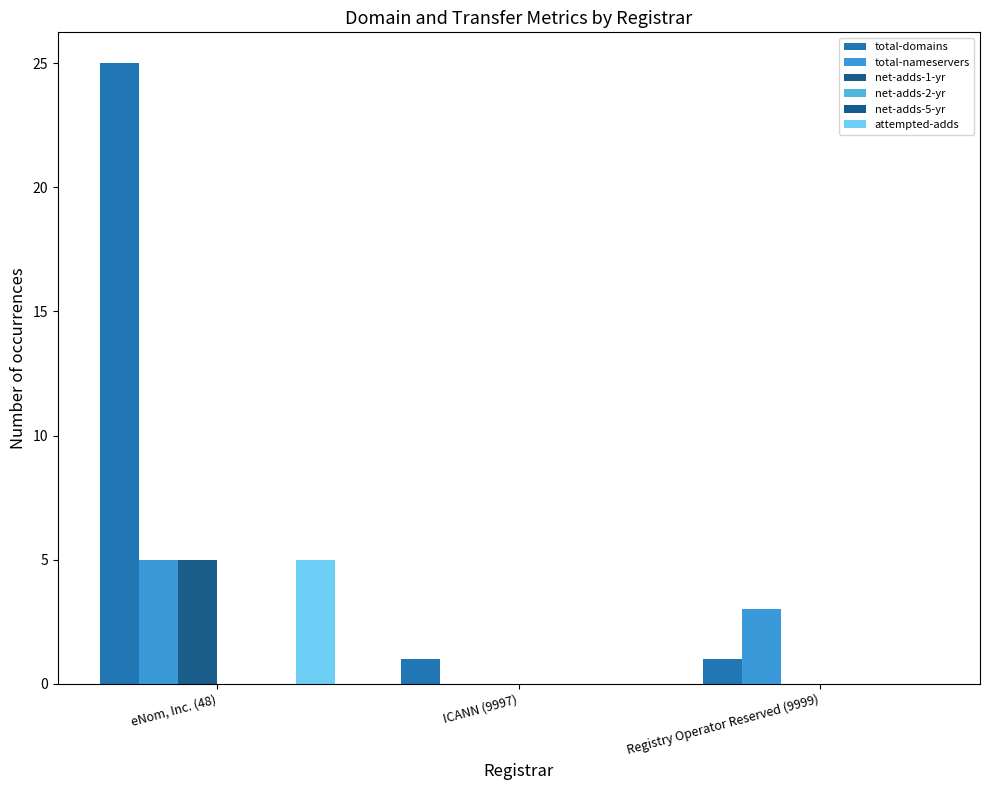

How many distinct data groups are displayed?

6